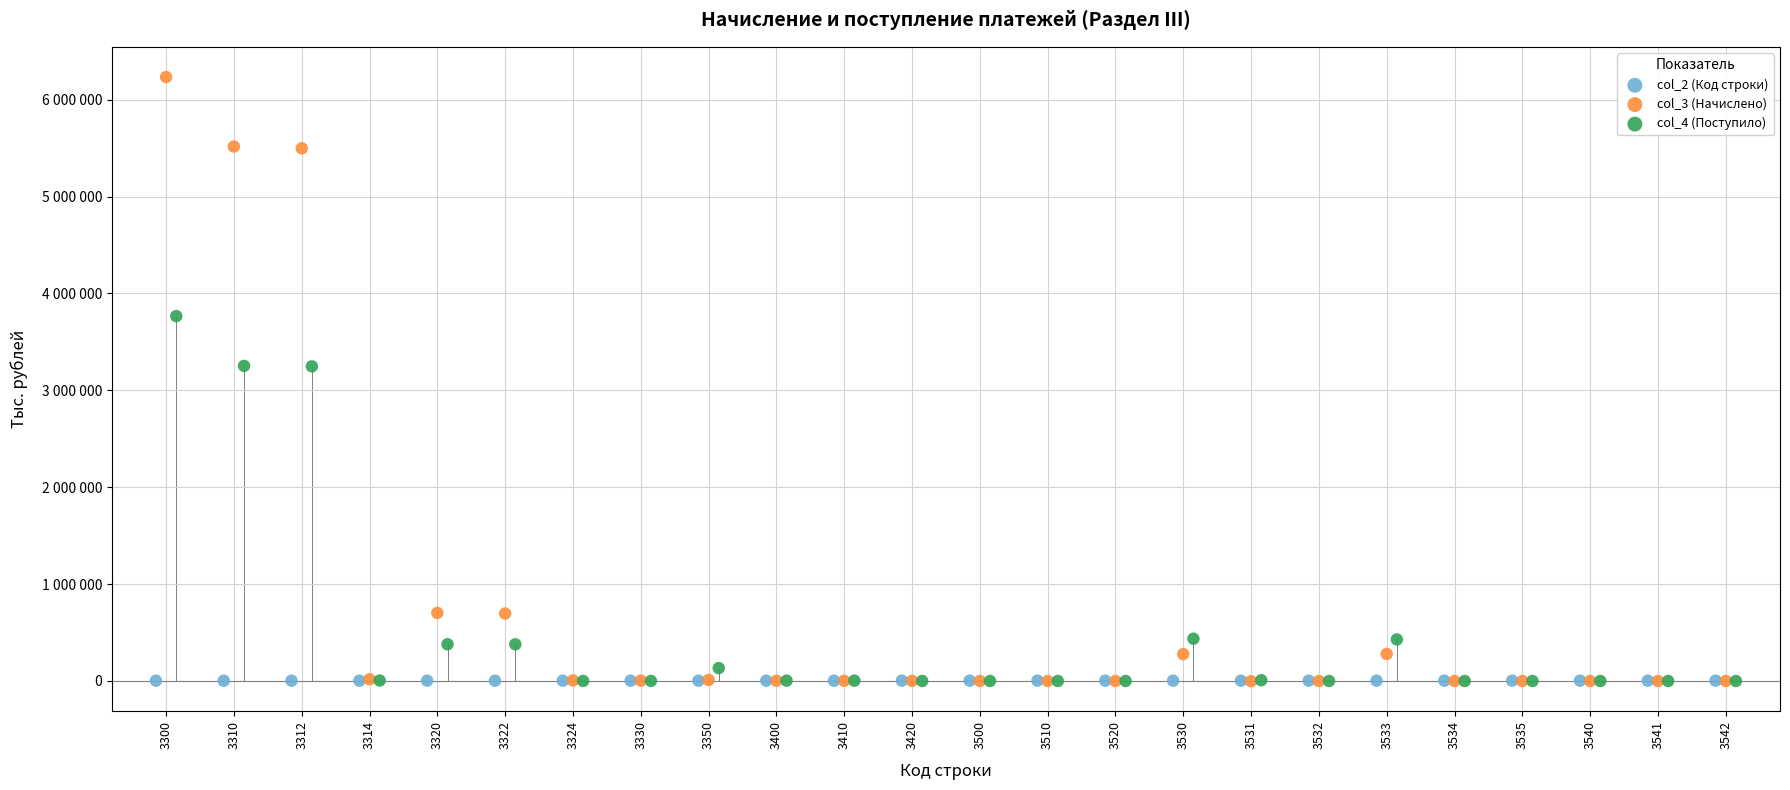

Which series contains the highest Y value?

col_3 (Начислено)